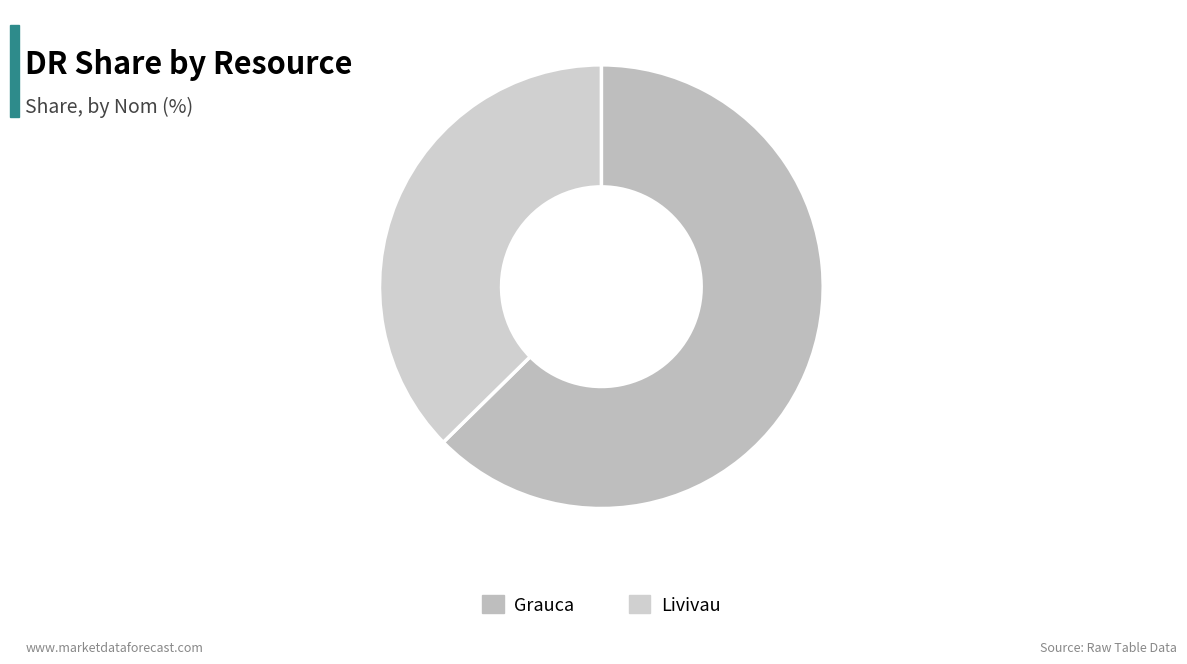

True or false: Livivau accounts for 23% of the total.

False